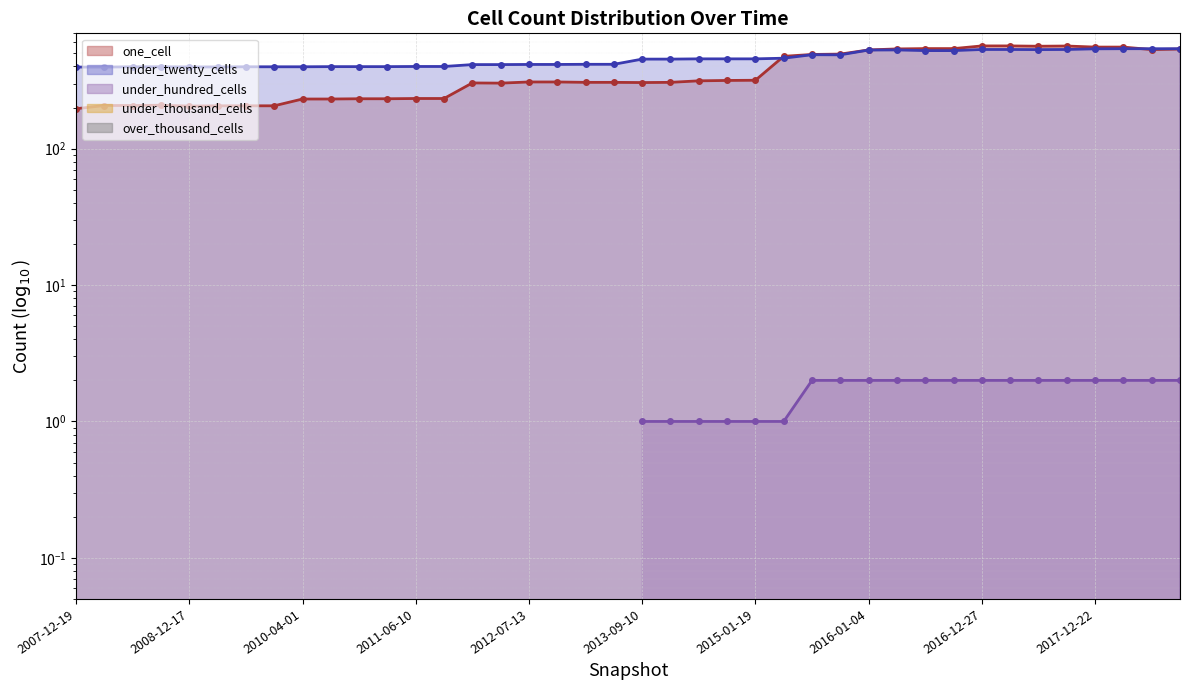

How many lines are shown in the chart?

5